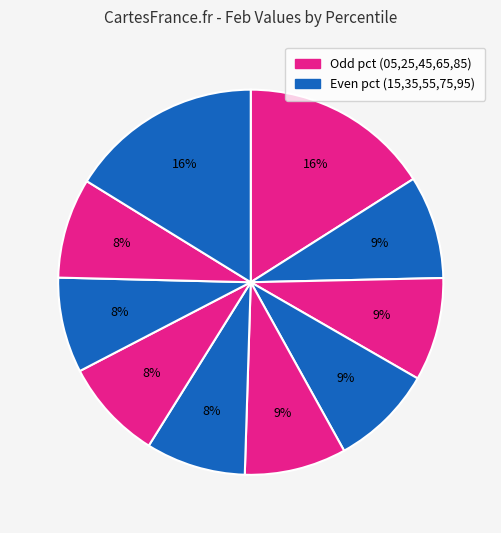

Which slice is the largest?

pct95